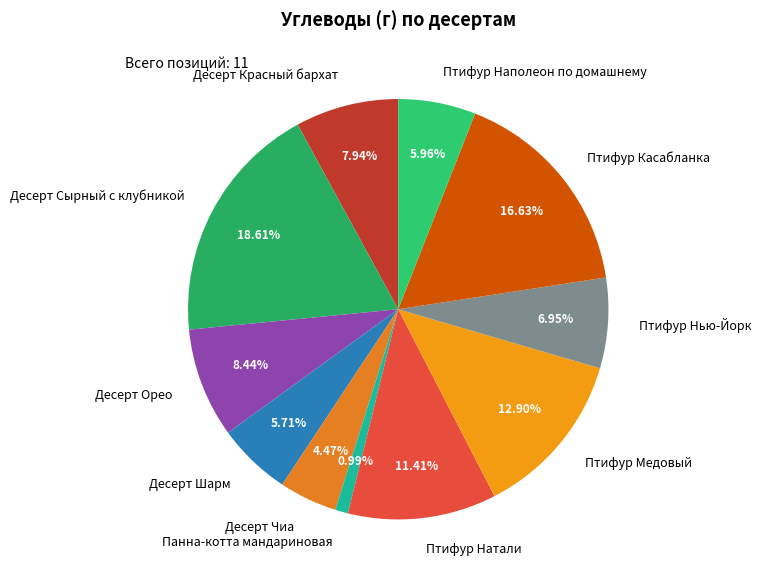

What portion of the pie excludes Птифур Натали?

88.6%